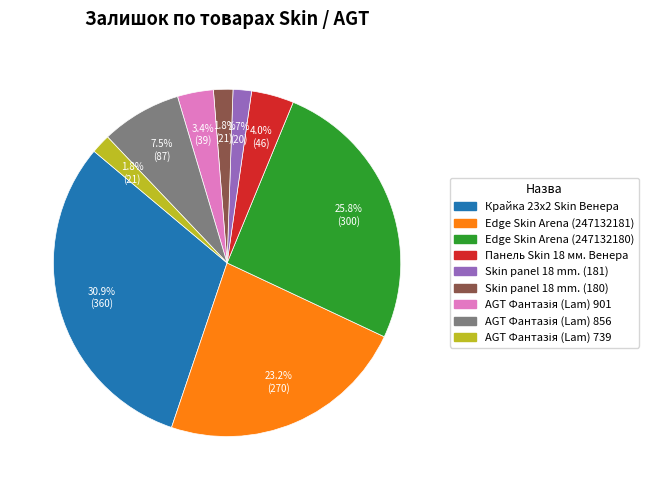

Which has a higher value, Edge Skin Arena (247132180) or Skin panel 18 mm. (181)?

Edge Skin Arena (247132180)